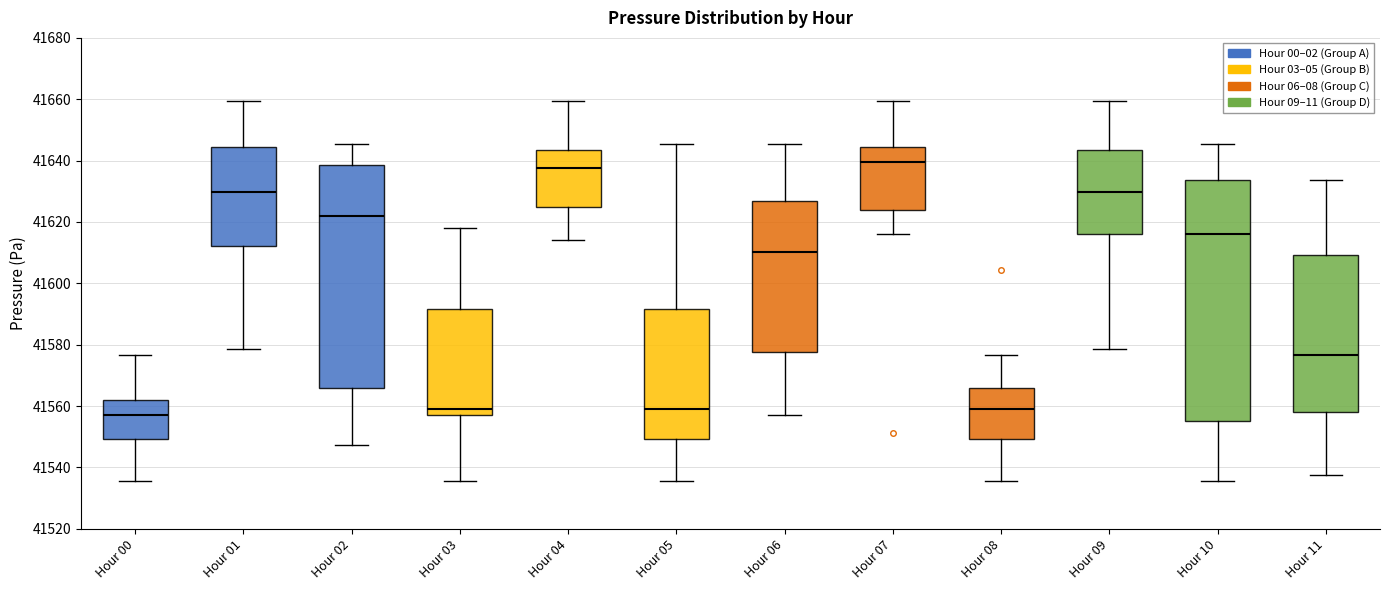

Reading left to right, read every box against the y-axis: the position of its median line, the range the box covers, and the ends of its whiskers. The values are not printed on the chart, so give them approximately, as read against the axis.

Hour 00: median 41558, box 41550 to 41562, whiskers 41536 to 41576
Hour 01: median 41630, box 41612 to 41644, whiskers 41578 to 41660
Hour 02: median 41622, box 41566 to 41638, whiskers 41548 to 41646
Hour 03: median 41560, box 41558 to 41592, whiskers 41536 to 41618
Hour 04: median 41638, box 41624 to 41644, whiskers 41614 to 41660
Hour 05: median 41560, box 41550 to 41592, whiskers 41536 to 41646
Hour 06: median 41610, box 41578 to 41626, whiskers 41558 to 41646
Hour 07: median 41640, box 41624 to 41644, whiskers 41616 to 41660
Hour 08: median 41560, box 41550 to 41566, whiskers 41536 to 41576
Hour 09: median 41630, box 41616 to 41644, whiskers 41578 to 41660
Hour 10: median 41616, box 41556 to 41634, whiskers 41536 to 41646
Hour 11: median 41576, box 41558 to 41610, whiskers 41538 to 41634